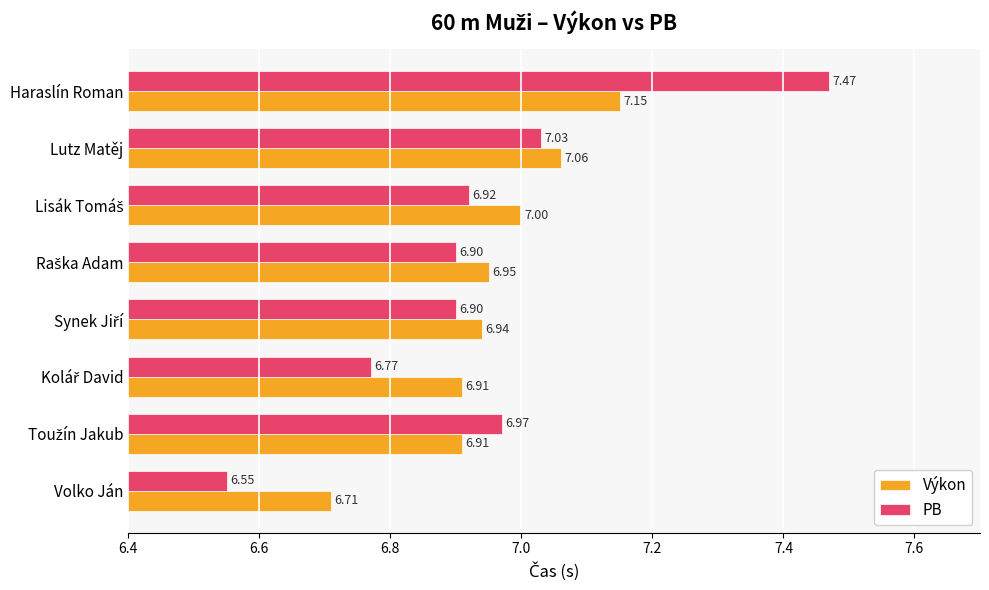

At which label is Výkon closest to 6?

Volko Ján